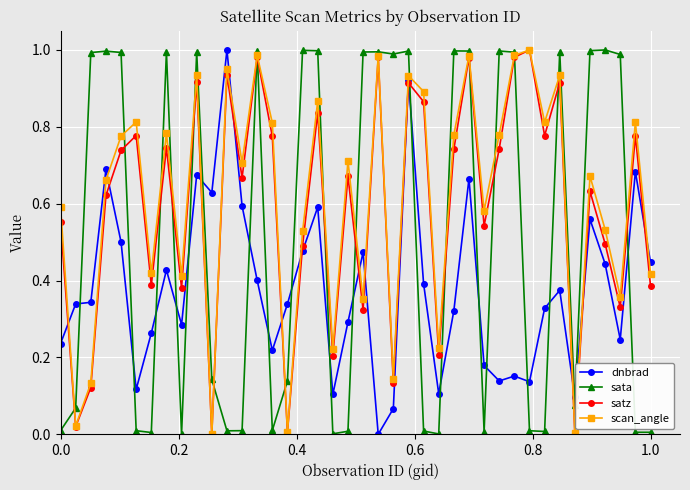

True or false: dnbrad and sata cross at least once.

True